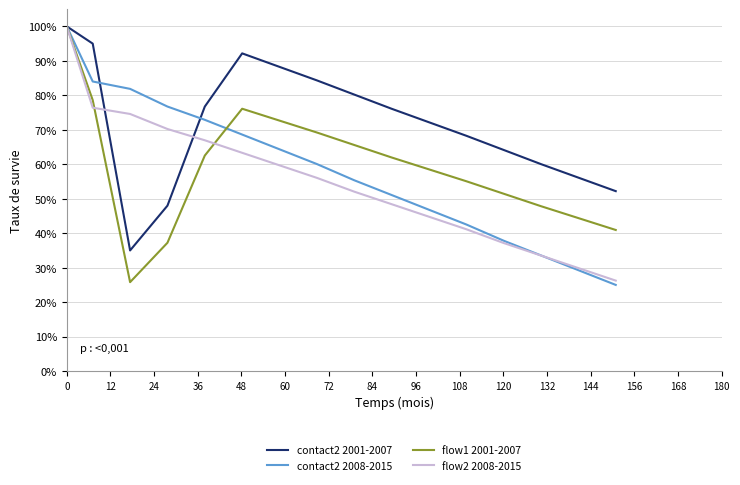

Which series has the largest total across all categories?

contact2 2001-2007